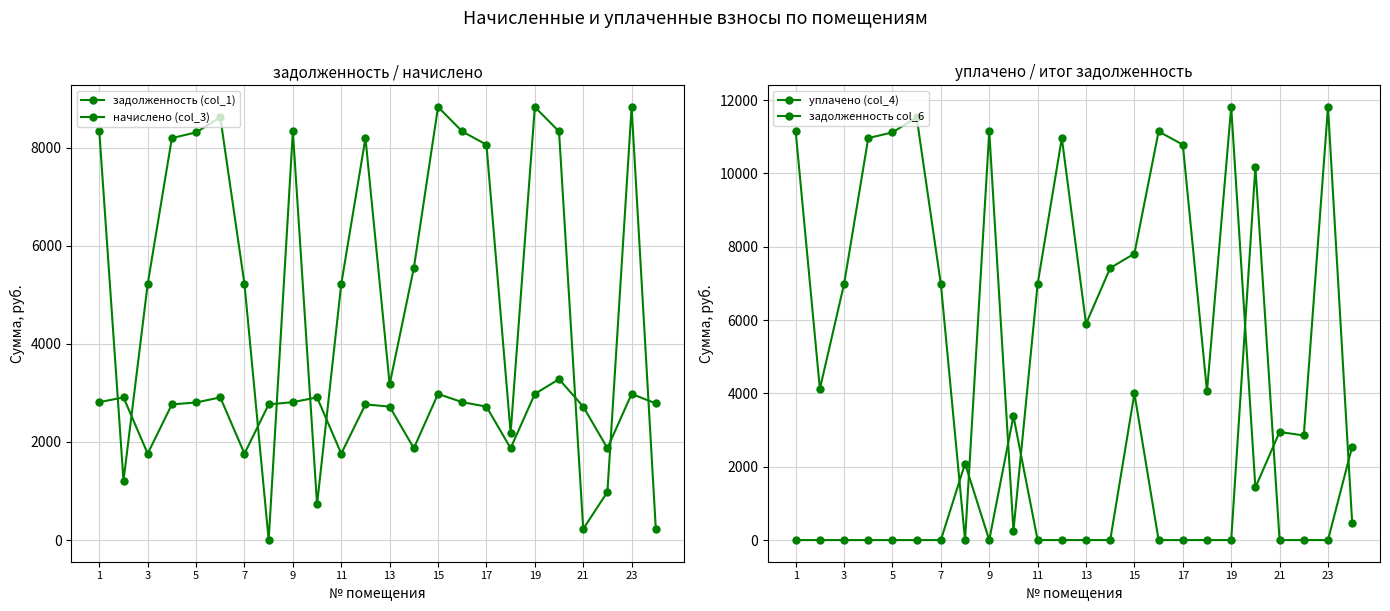

Which series has the largest total across all categories?

задолженность col_6